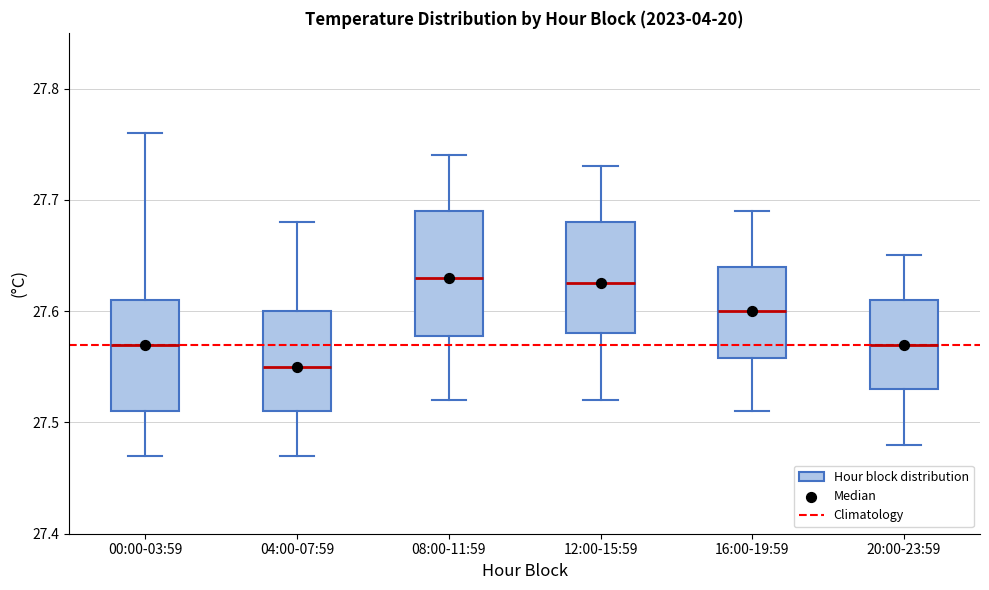

Reading left to right, read every box against the y-axis: the position of its median line, the range the box covers, and the ends of its whiskers. The values are not printed on the chart, so give them approximately, as read against the axis.

00:00-03:59: median 27.57, box 27.51 to 27.61, whiskers 27.47 to 27.76
04:00-07:59: median 27.55, box 27.51 to 27.60, whiskers 27.47 to 27.68
08:00-11:59: median 27.63, box 27.58 to 27.69, whiskers 27.52 to 27.74
12:00-15:59: median 27.63, box 27.58 to 27.68, whiskers 27.52 to 27.73
16:00-19:59: median 27.60, box 27.56 to 27.64, whiskers 27.51 to 27.69
20:00-23:59: median 27.57, box 27.53 to 27.61, whiskers 27.48 to 27.65